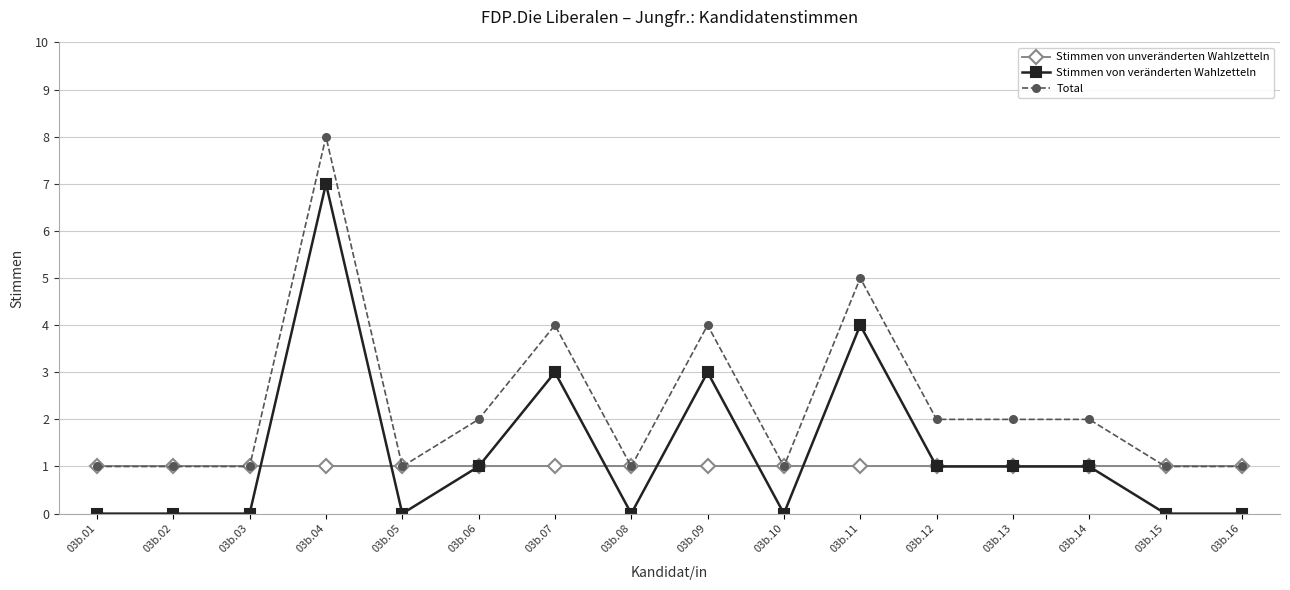

True or false: Stimmen von veränderten Wahlzetteln has more than 0 points higher than both neighbors.

True